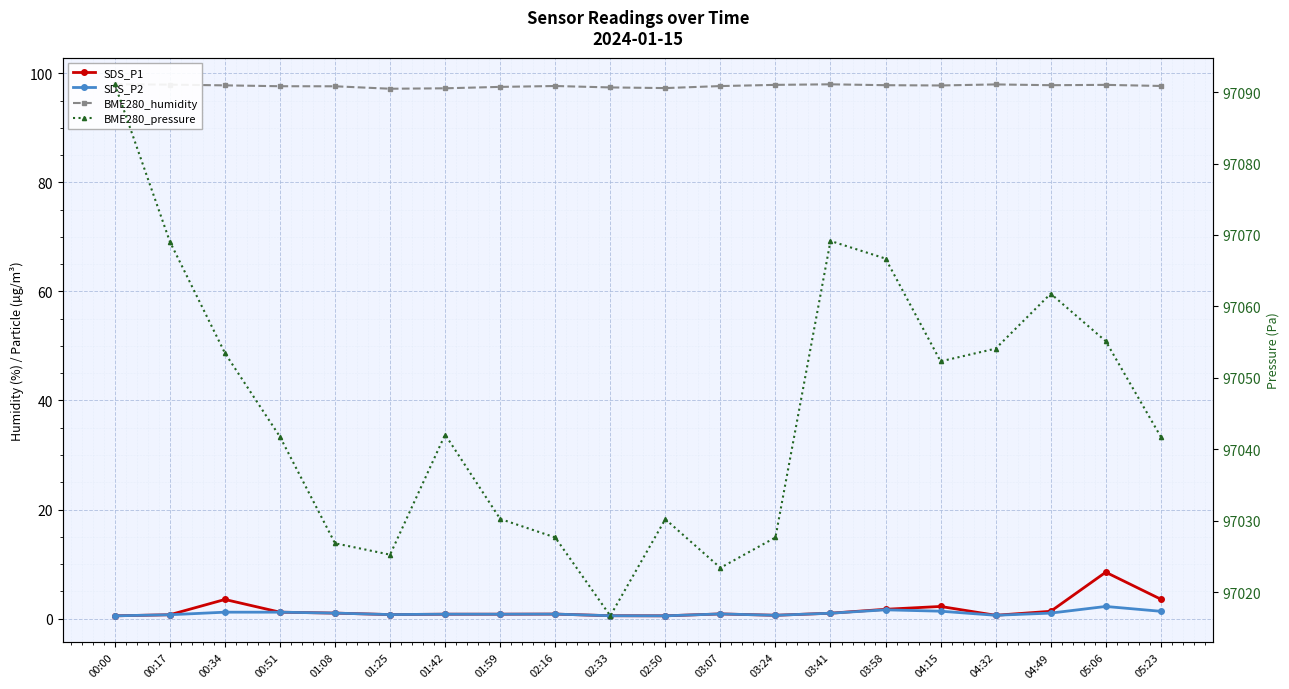

Which category has the lowest value across all series?

00:00